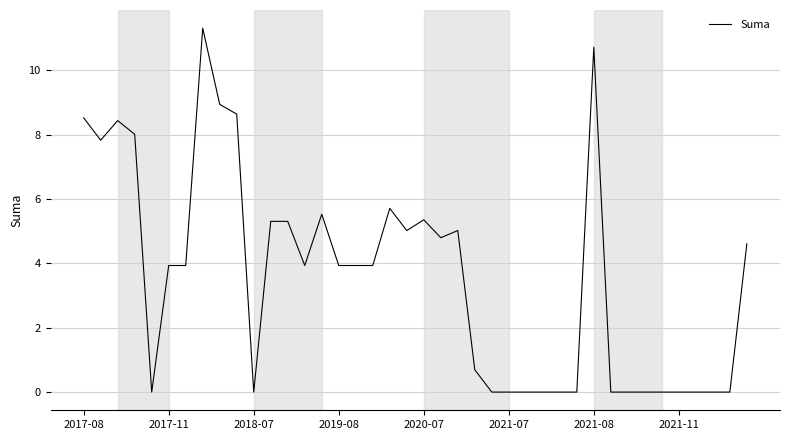

How many distinct data groups are displayed?

1